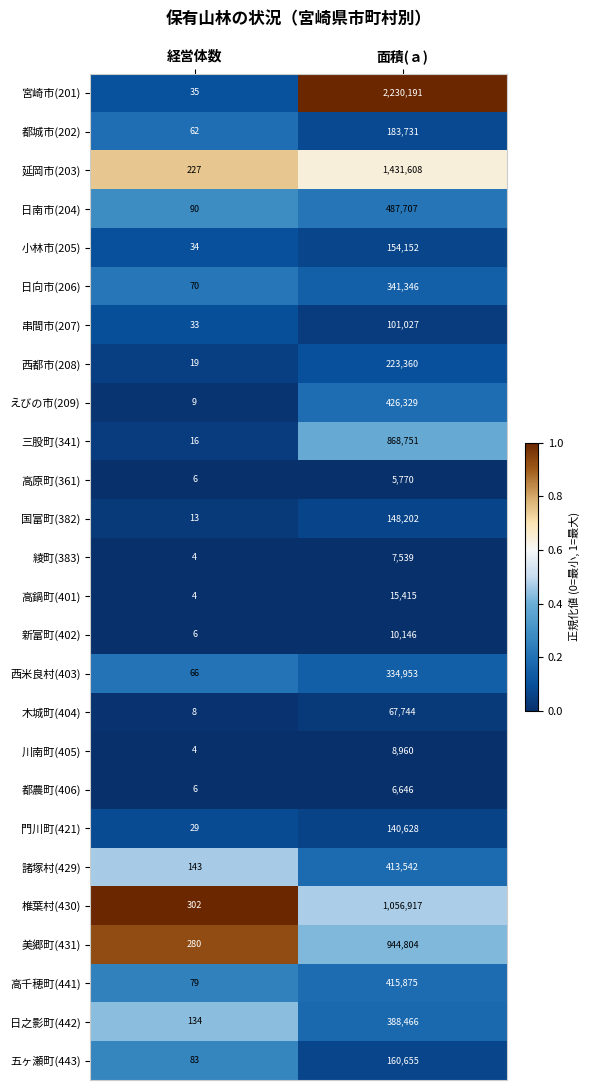

Count the number of categories in the chart.

2